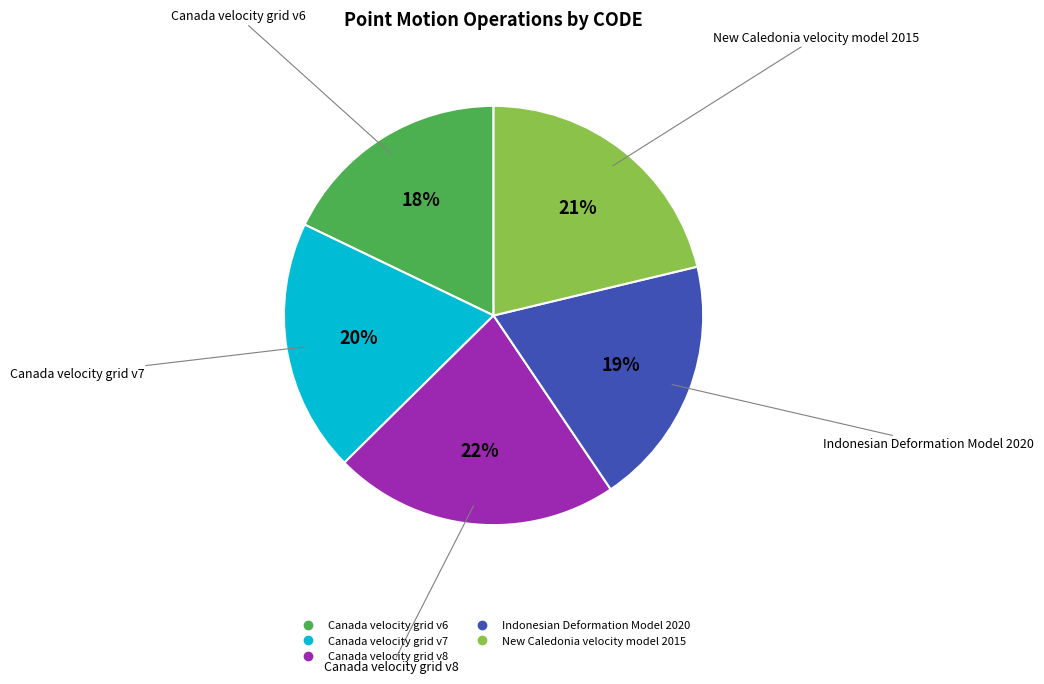

Approximately how many times larger is the value at Indonesian Deformation Model 2020 compared to Canada velocity grid v8?

0.9